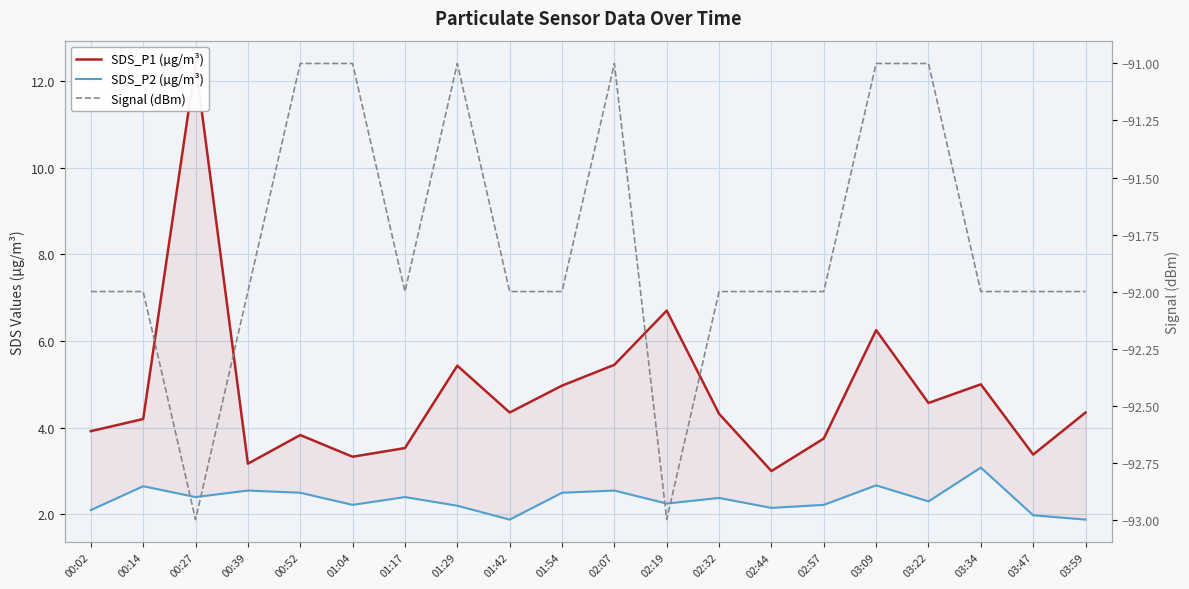

How many data points in SDS_P2 (µg/m³) are above 2?

17